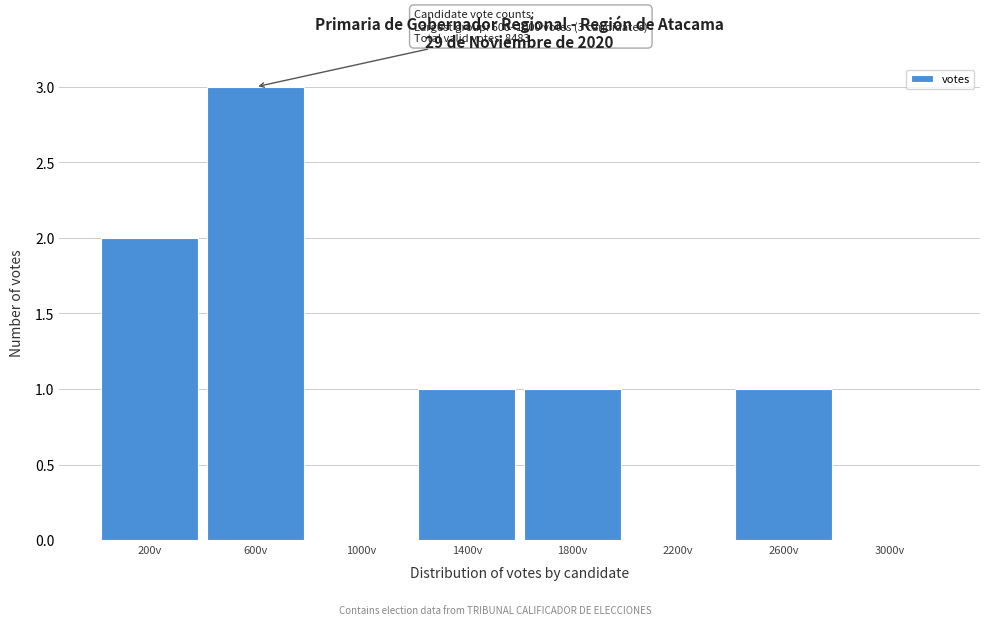

Reading left to right, list all the values displayed in this chart.

200v=2	600v=3	1000v=0	1400v=1	1800v=1	2200v=0	2600v=1	3000v=0